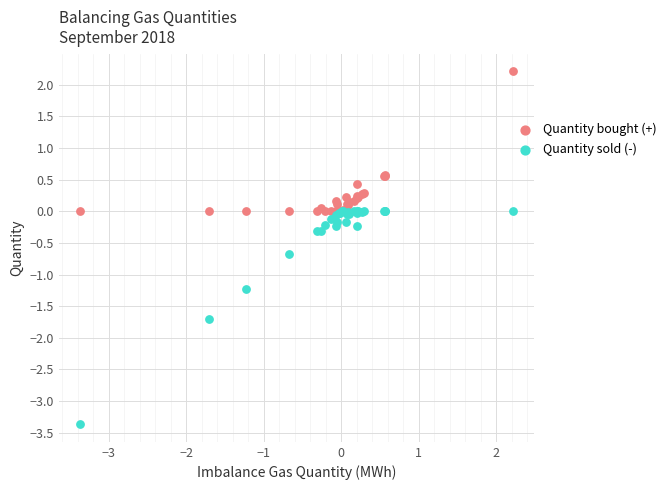

What is the X range (max minus min) for the scatter plot?

5.6